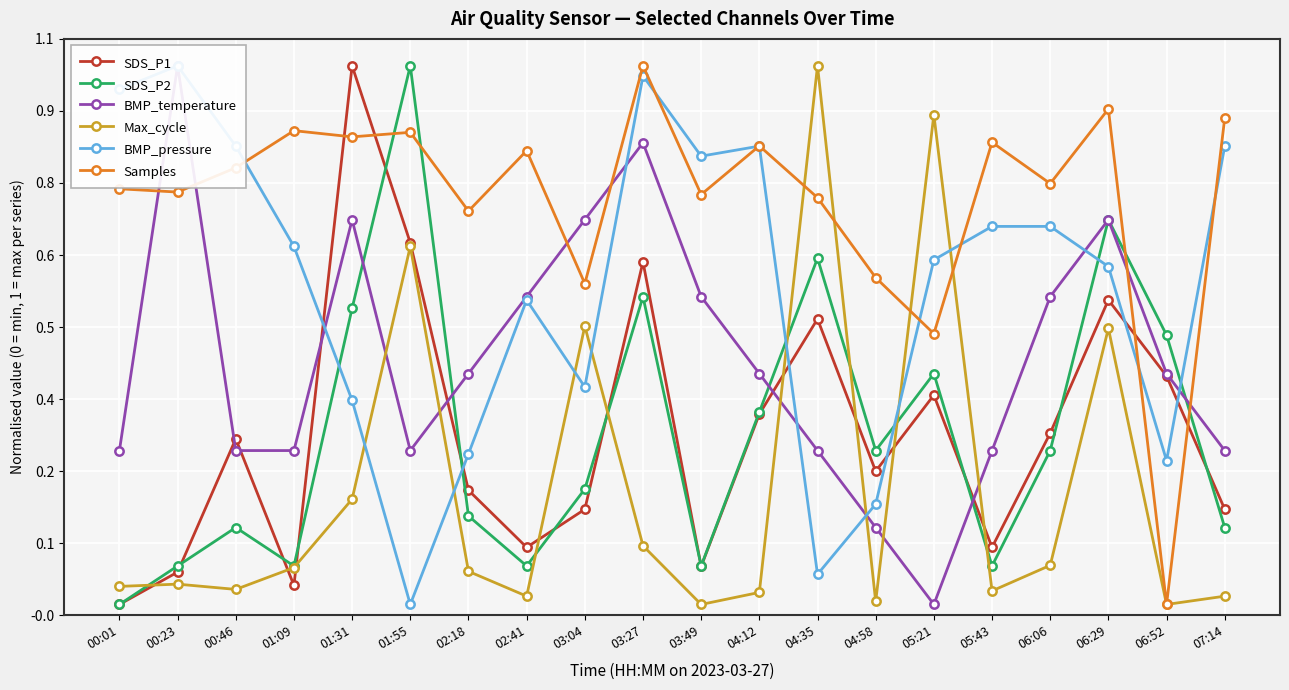

What is the difference between the SDS_P1 values at 03:27 and 05:43?

0.5